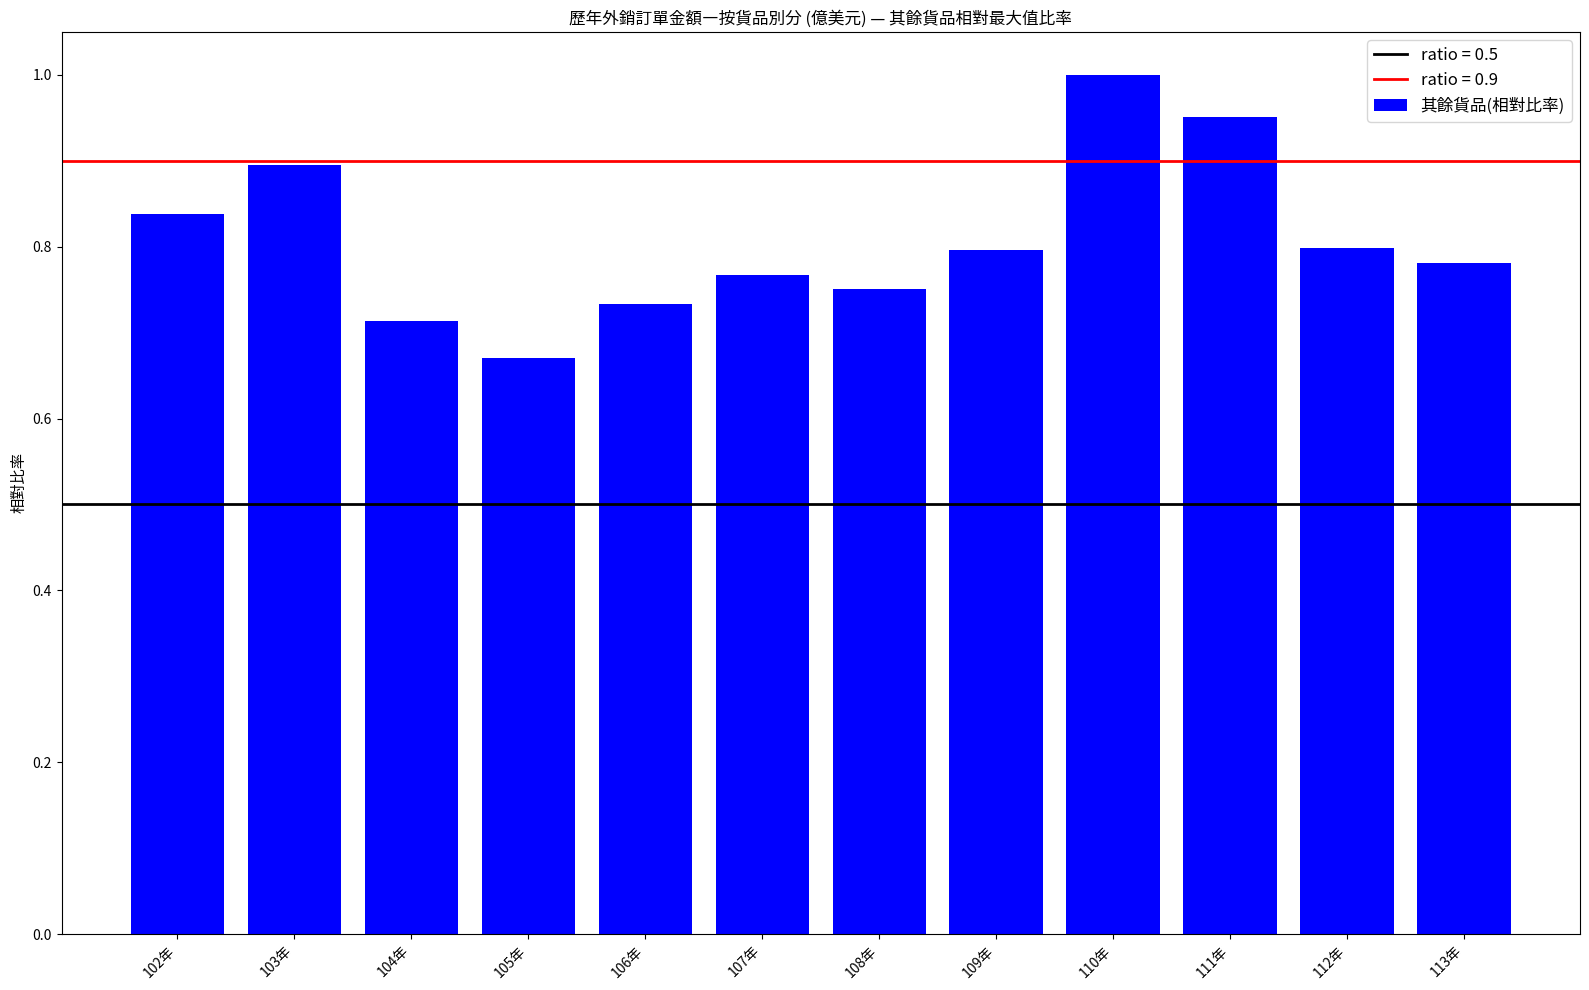

Between 103年 and 109年, which is larger?

103年